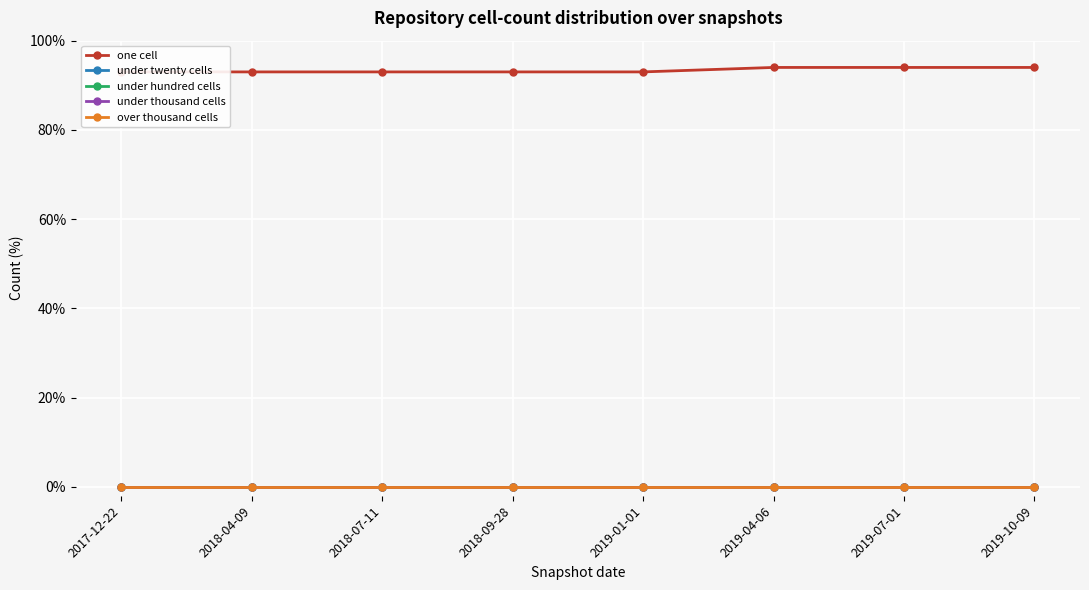

At which category is the sum across all series the highest?

2019-04-06